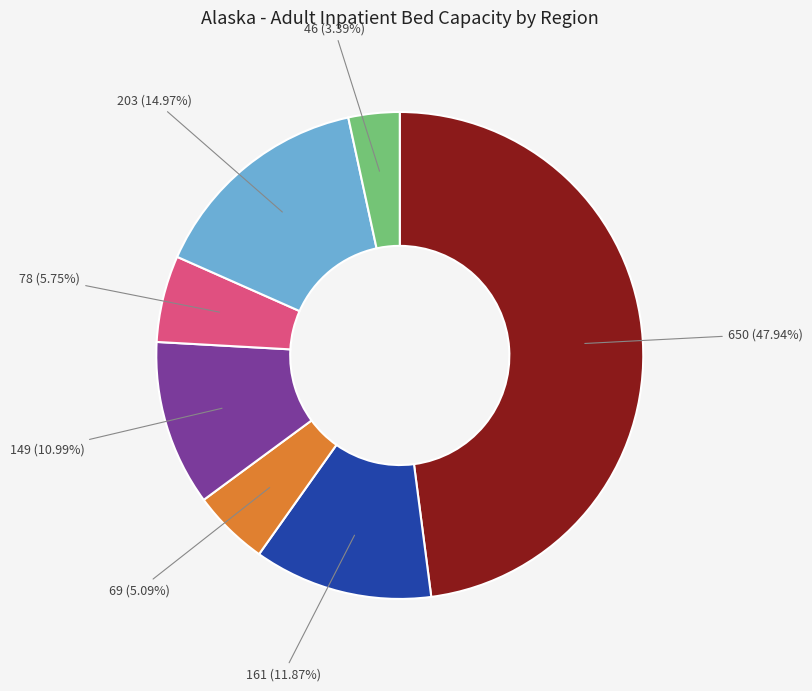

How many segments does this pie chart have?

7